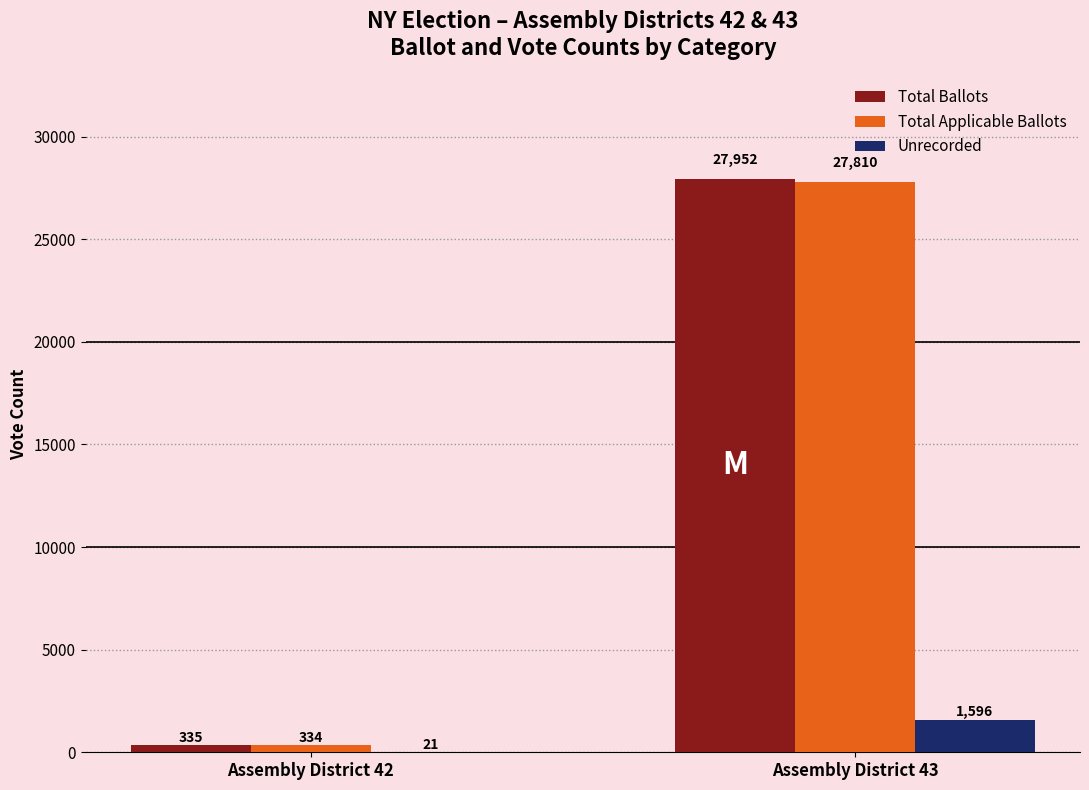

At which label does Unrecorded reach its peak?

Assembly District 43